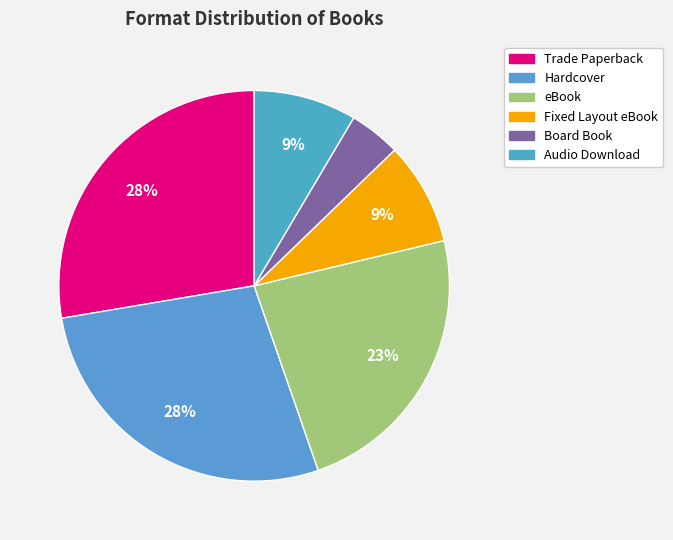

How many segments does this pie chart have?

6